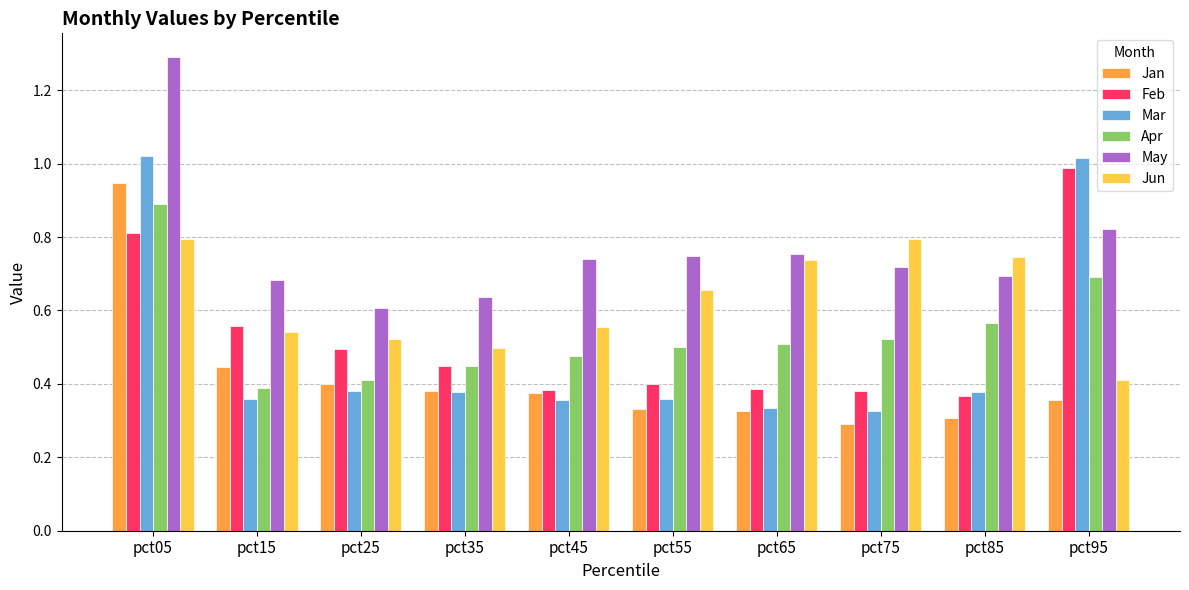

How many bars are there in total?

60